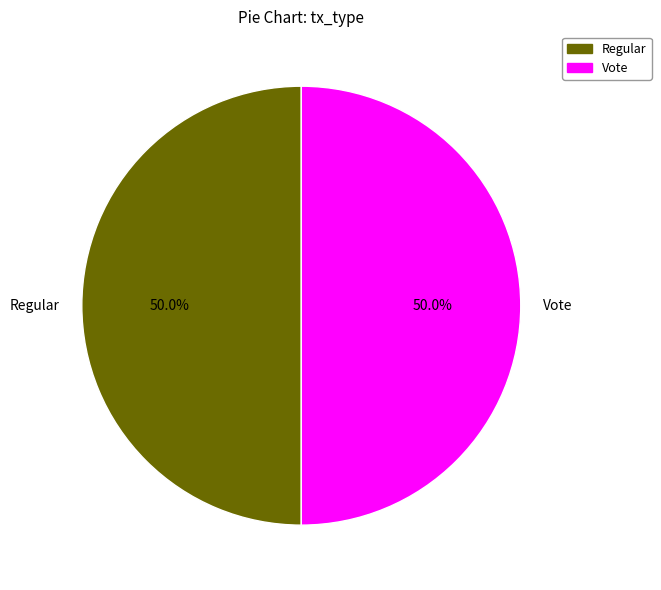

What is the ratio of the value at Vote to the value at Regular?

1.0